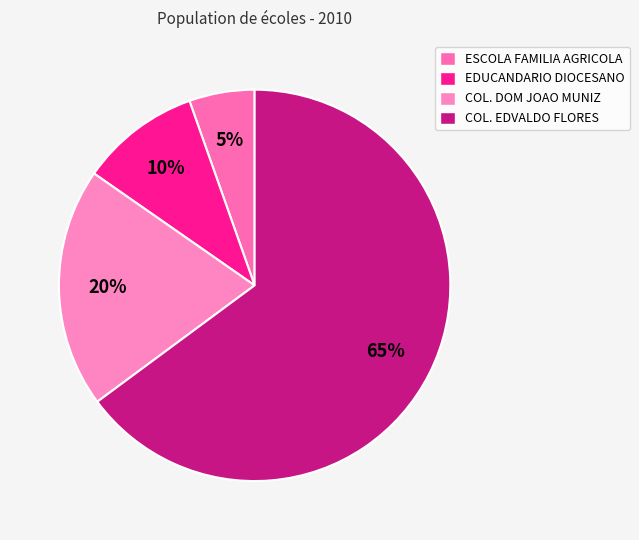

Rank the categories by value from highest to lowest.

COL. EDVALDO FLORES, COL. DOM JOAO MUNIZ, EDUCANDARIO DIOCESANO, ESCOLA FAMILIA AGRICOLA